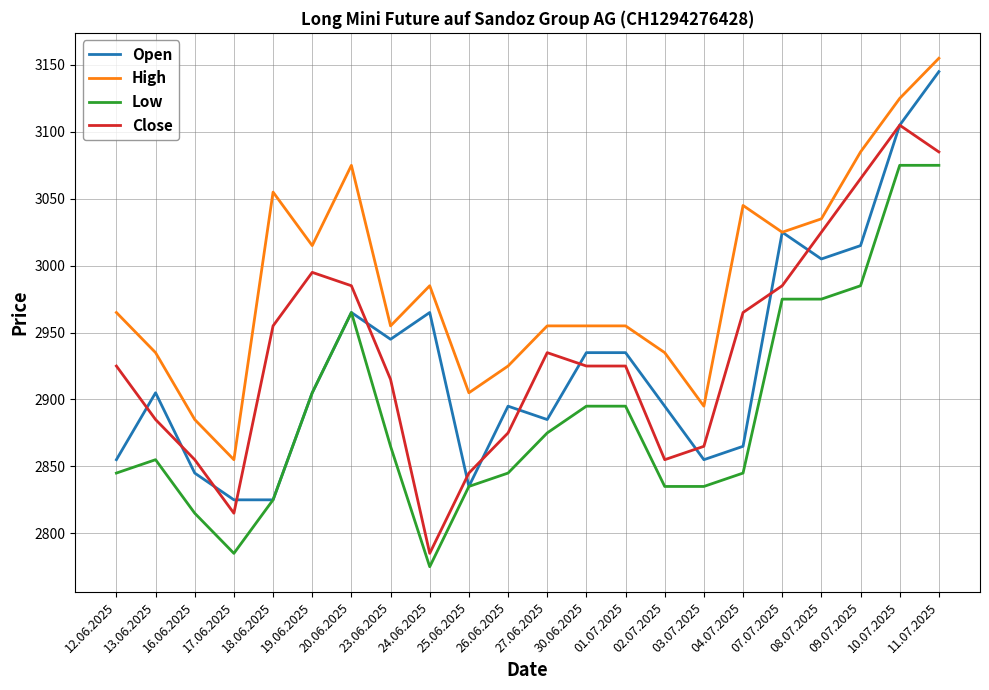

True or false: High and Low cross at least once.

False